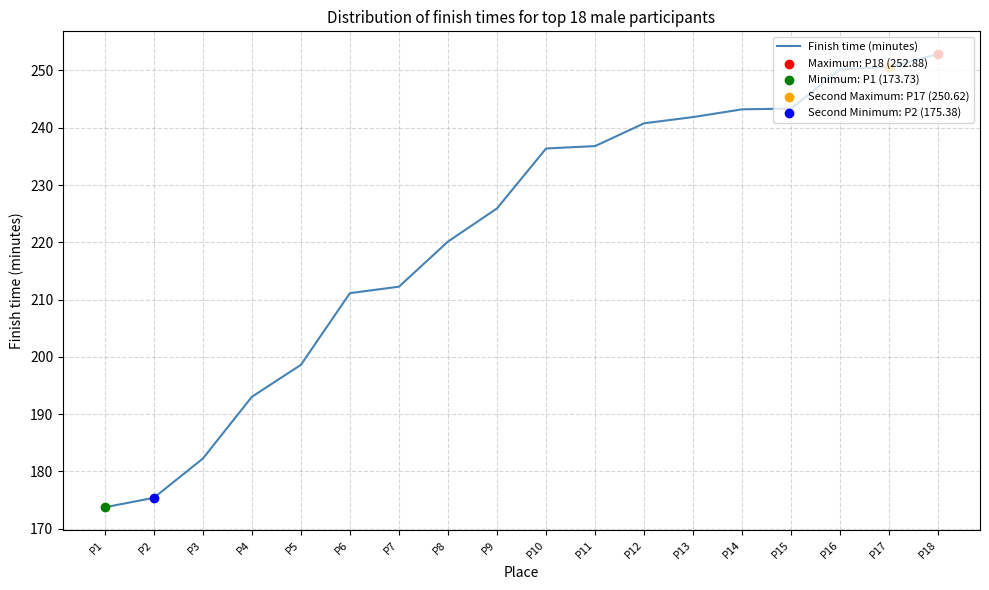

What is the ratio of the value at P6 to the value at P9?

0.9